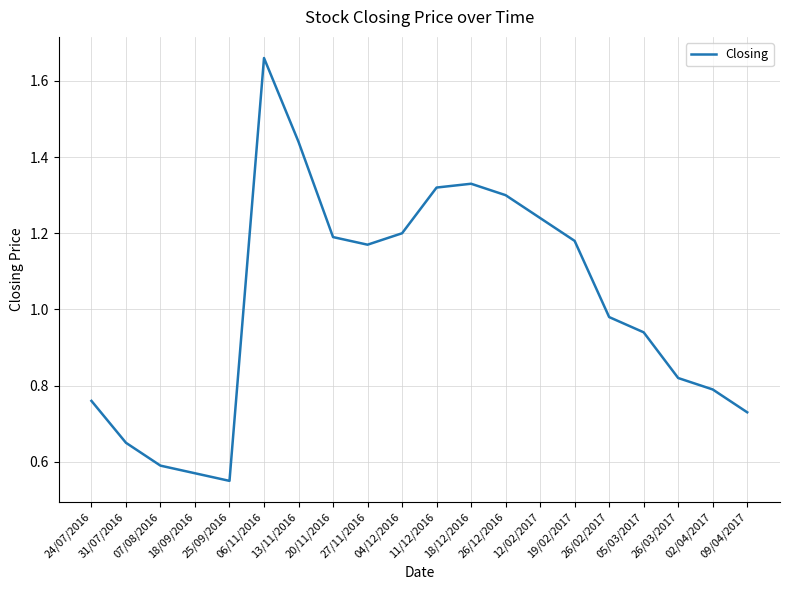

List the labels in order of value, smallest first.

25/09/2016, 18/09/2016, 07/08/2016, 31/07/2016, 09/04/2017, 24/07/2016, 02/04/2017, 26/03/2017, 05/03/2017, 26/02/2017, 27/11/2016, 19/02/2017, 20/11/2016, 04/12/2016, 12/02/2017, 26/12/2016, 11/12/2016, 18/12/2016, 13/11/2016, 06/11/2016